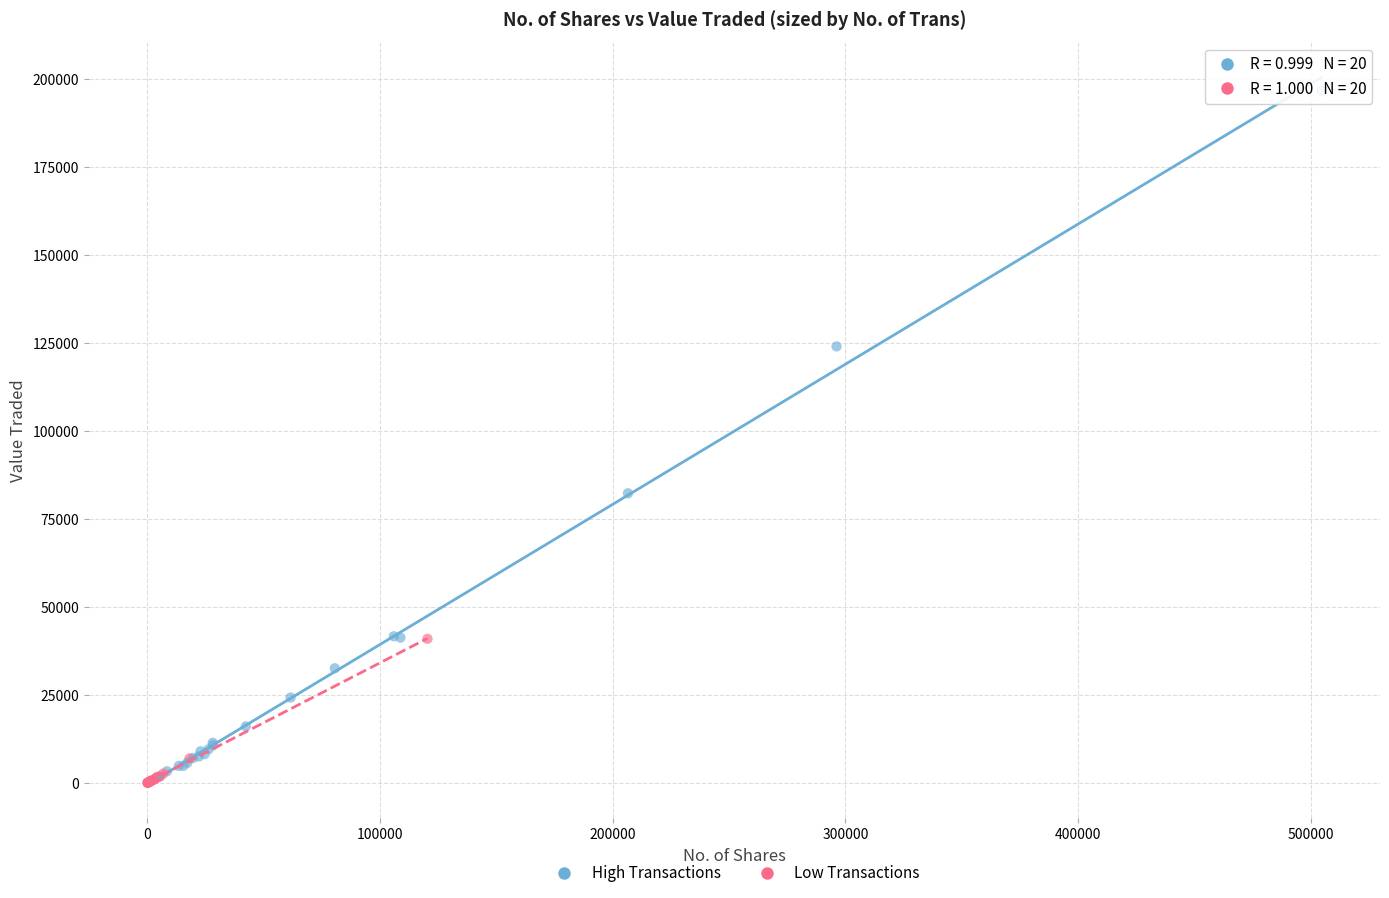

Which series reaches the maximum Y coordinate?

High Transactions